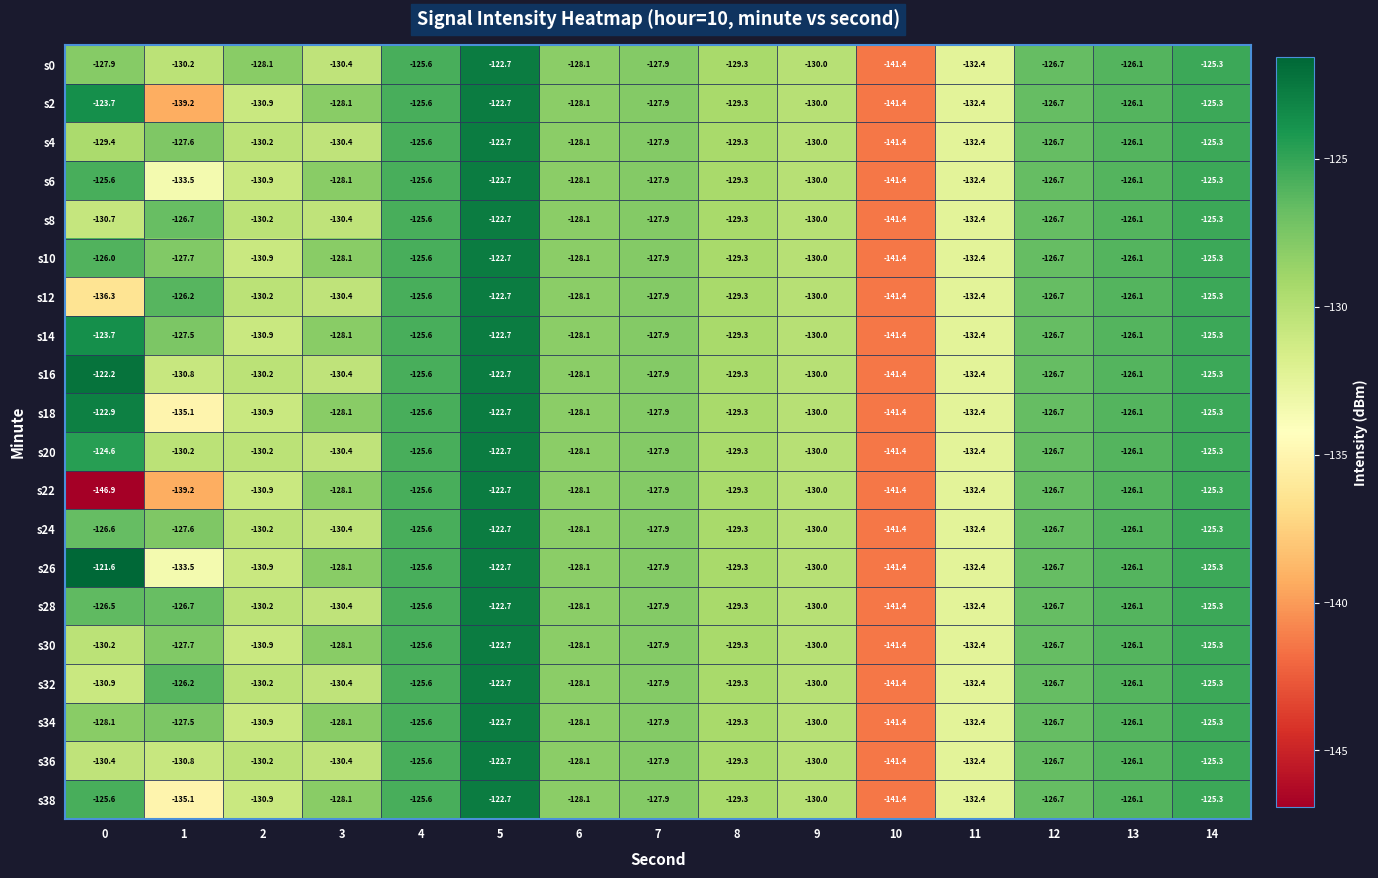

How many data points does each series have?

15